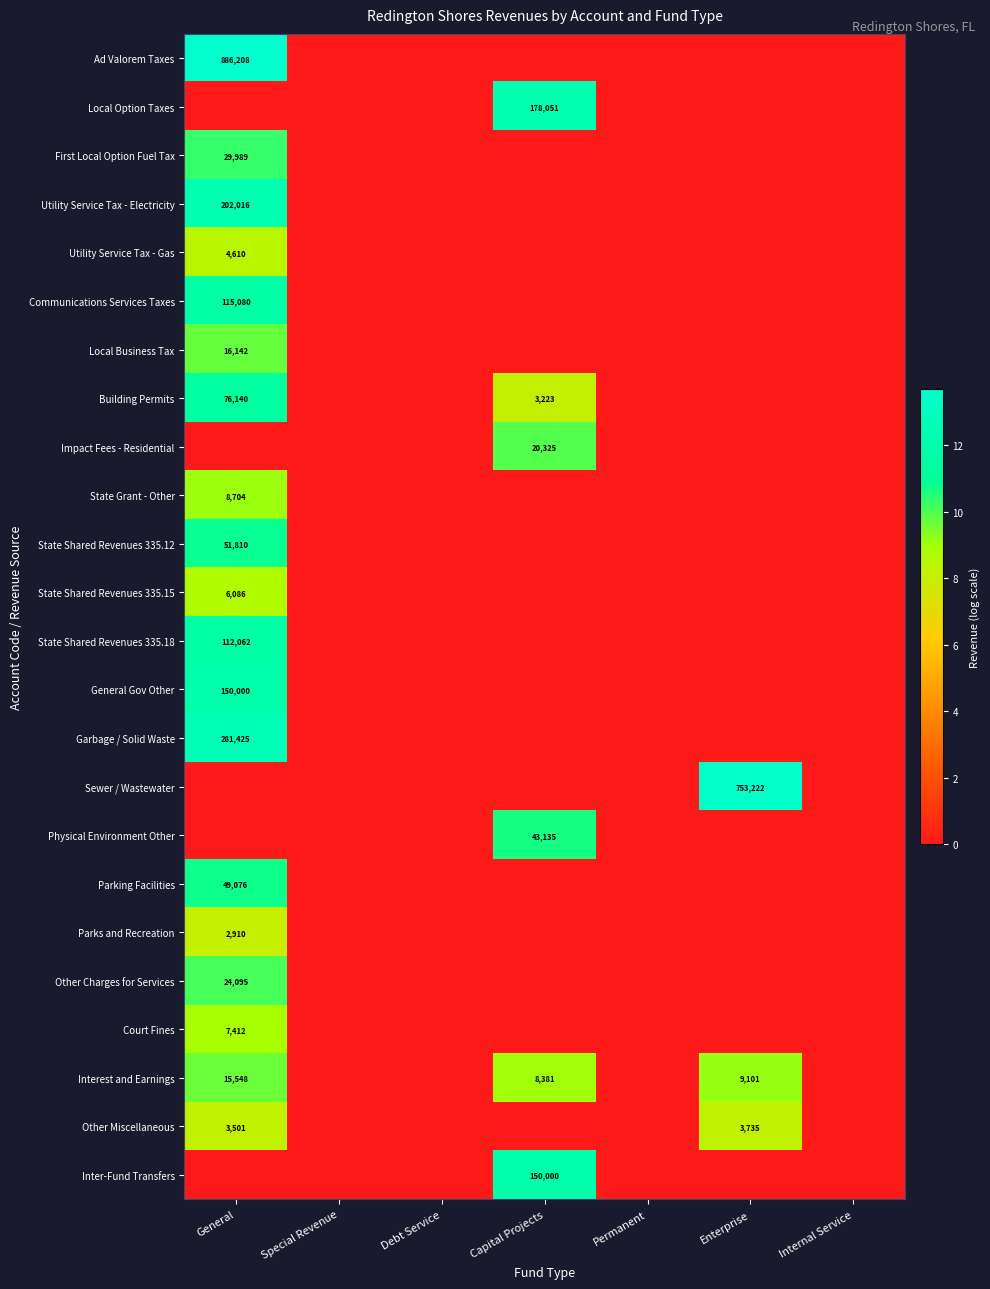

Is it true that General Gov Other equals 210360 at General?

False